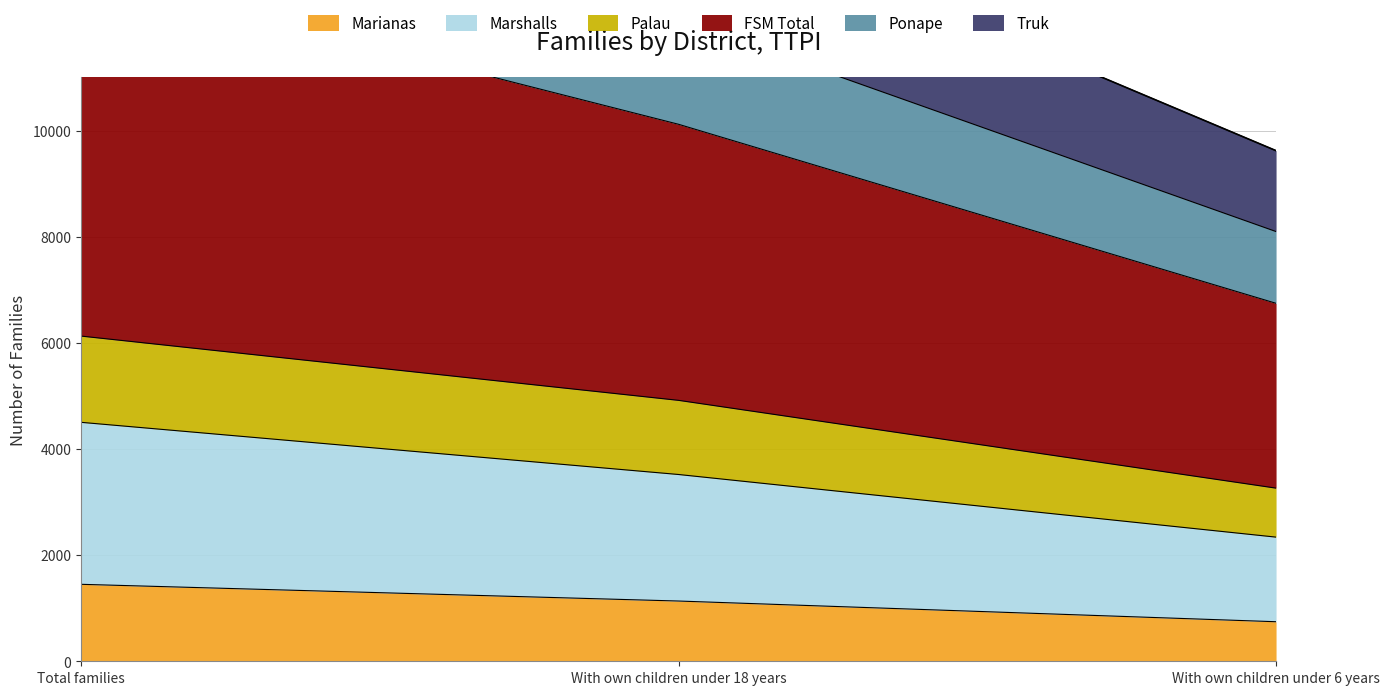

How many data points does each series have?

3